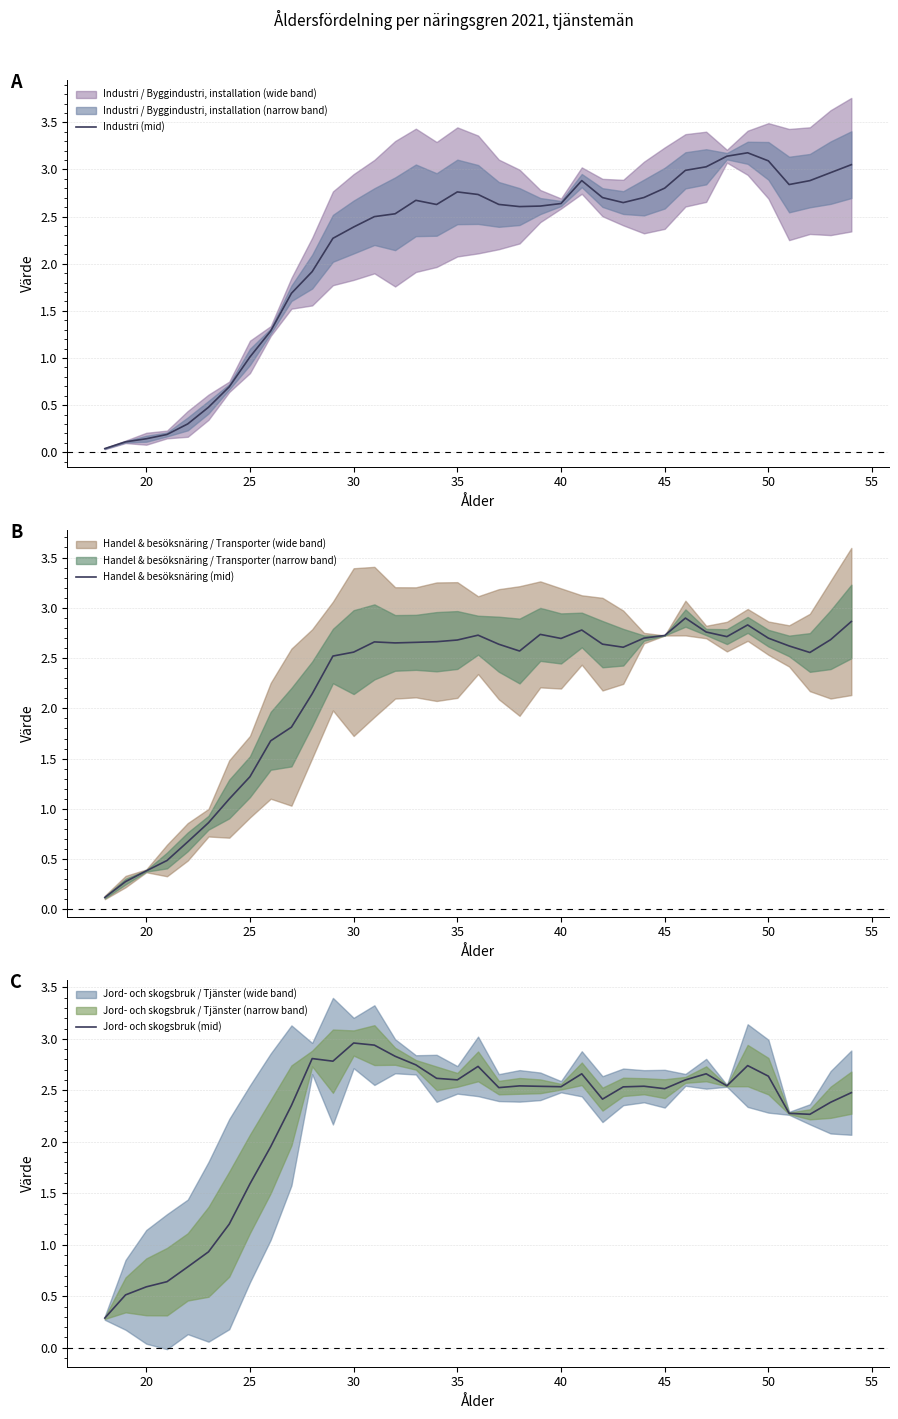

How many values in the Handel & besöksnäring (mid) series exceed 2?

27